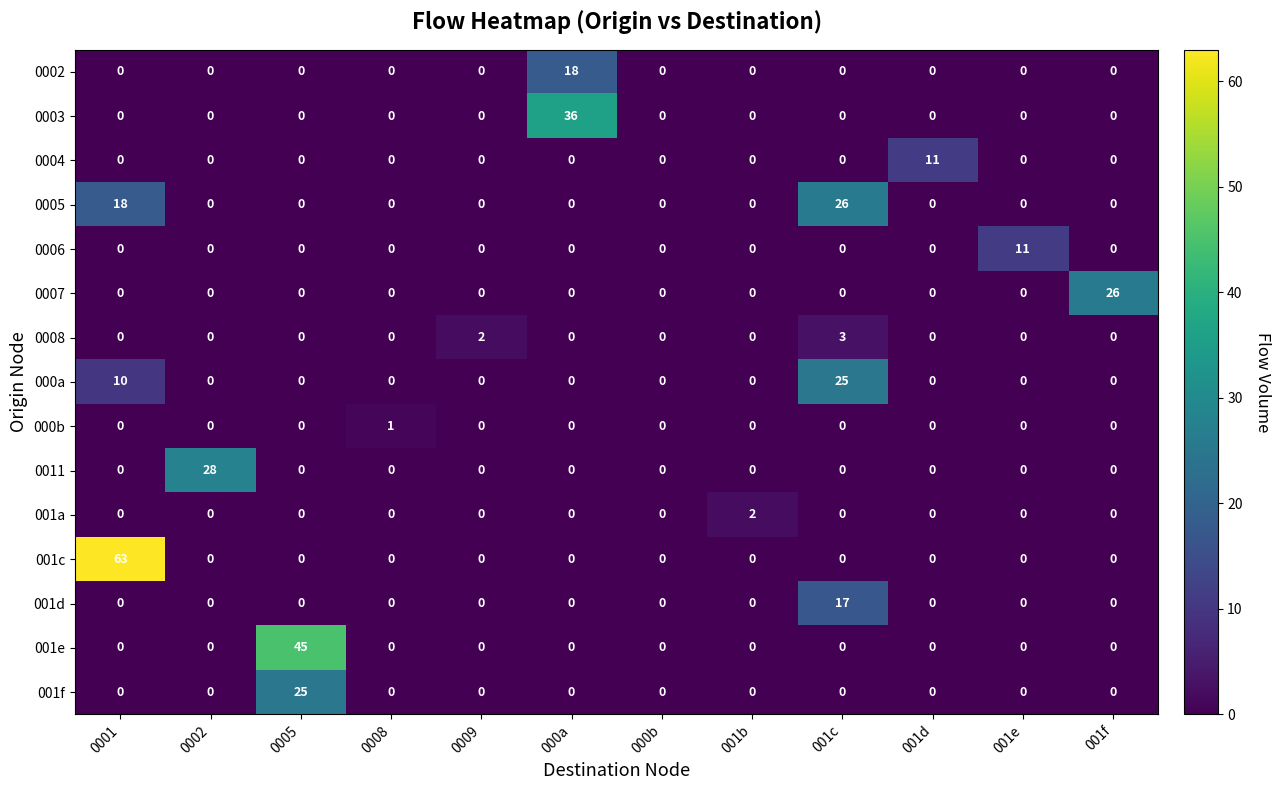

What is the maximum value shown in the chart?

63